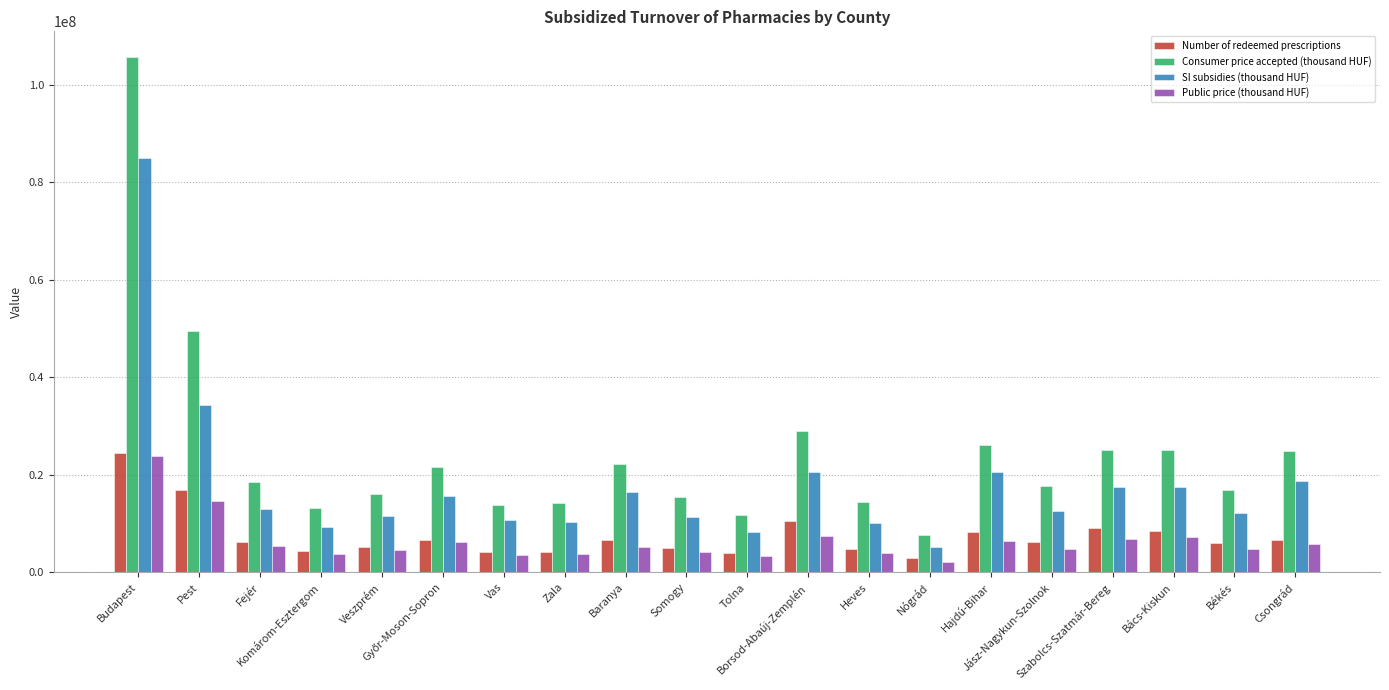

Does the chart contain stacked bars?

No